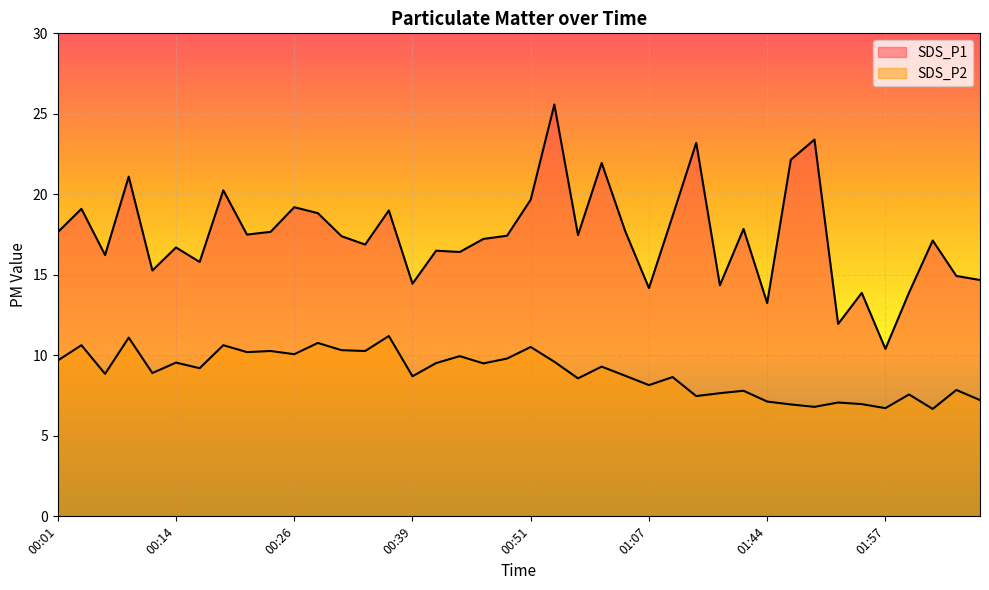

What are all the series names shown in the legend?

SDS_P1, SDS_P2